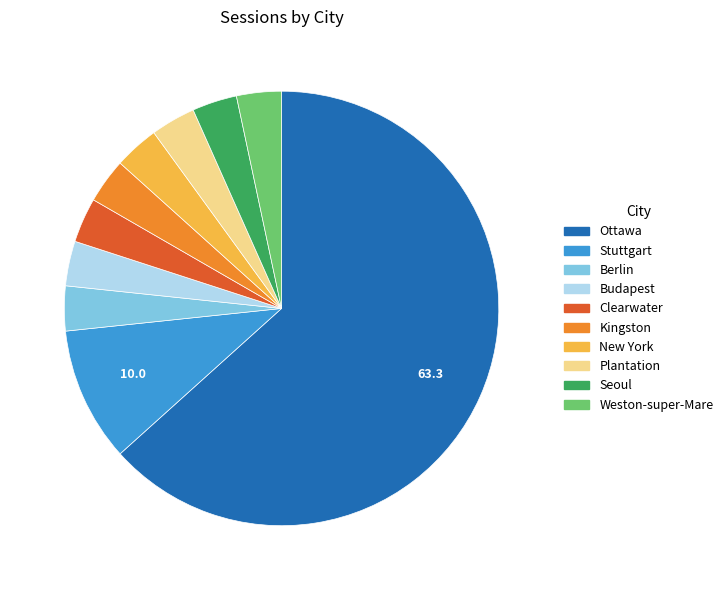

What is the ratio of the value at New York to the value at Kingston?

1.0